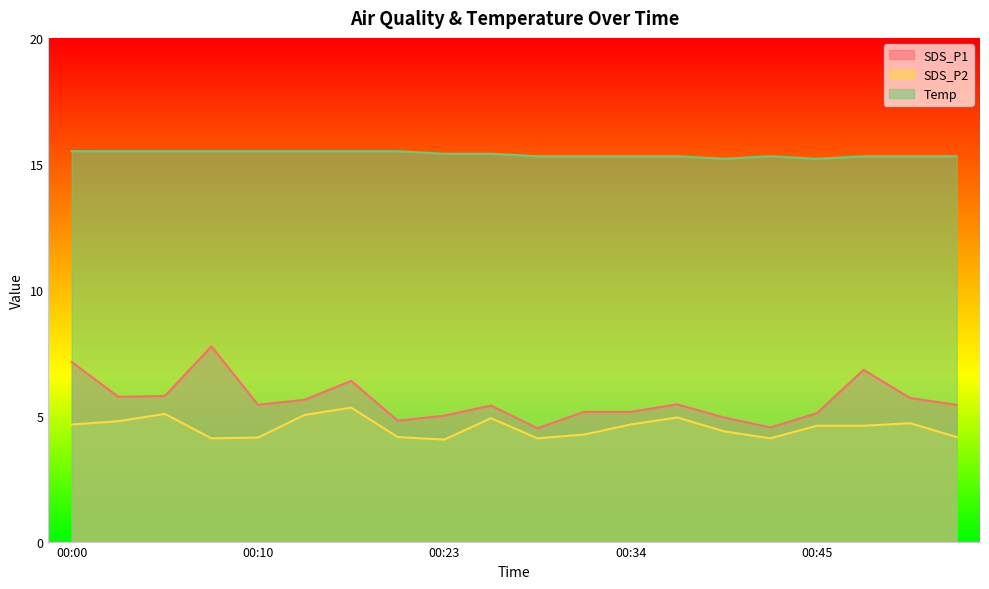

Does the chart have visible grid lines?

No